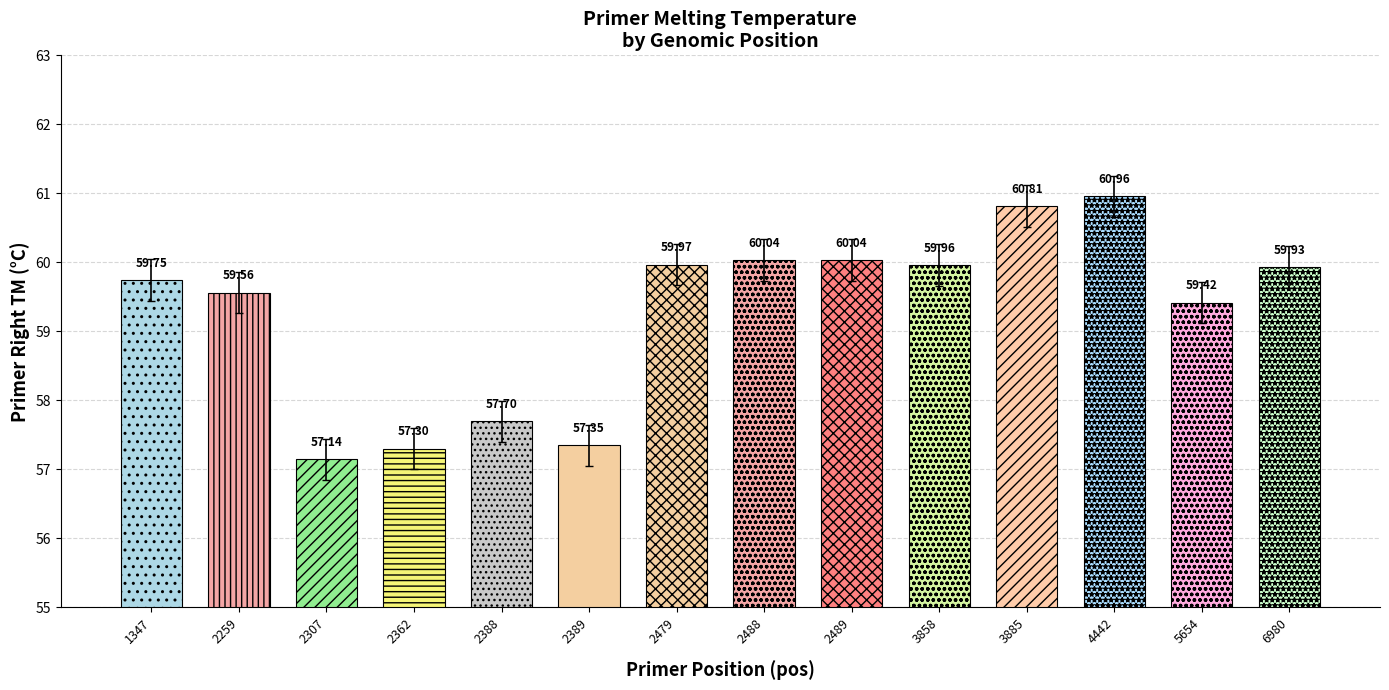

Rank the categories by value from lowest to highest.

2307, 2362, 2389, 2388, 5654, 2259, 1347, 6980, 3858, 2479, 2488, 2489, 3885, 4442